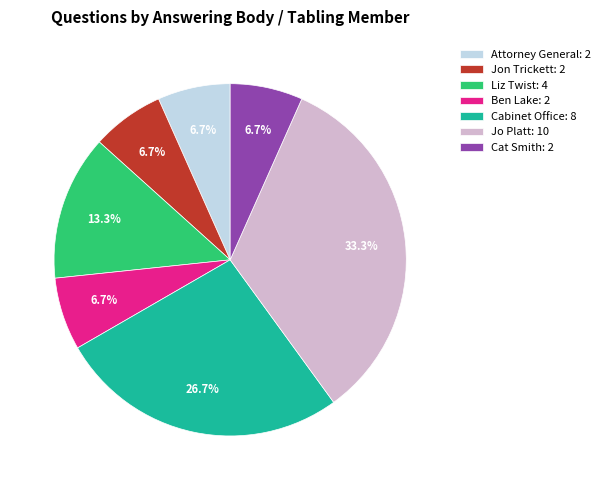

The Jon Trickett slice represents 1% of the pie. True or false?

False